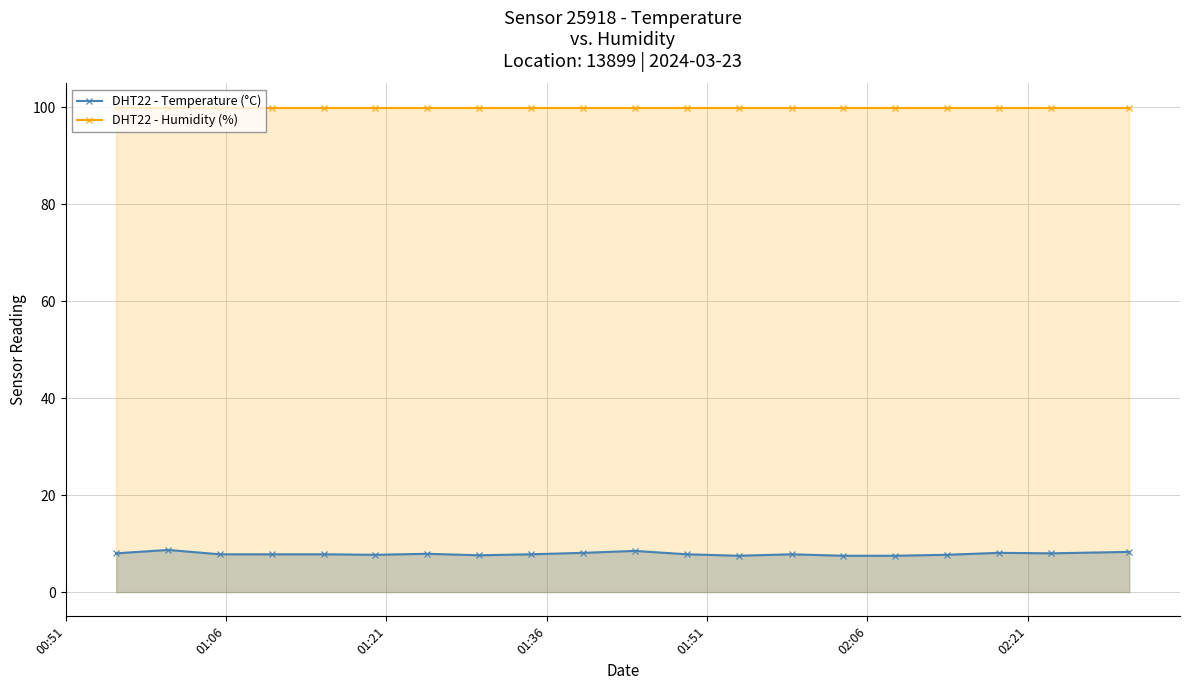

What is the value of the DHT22 - Temperature (°C) point at the 18th from the left?

8.1